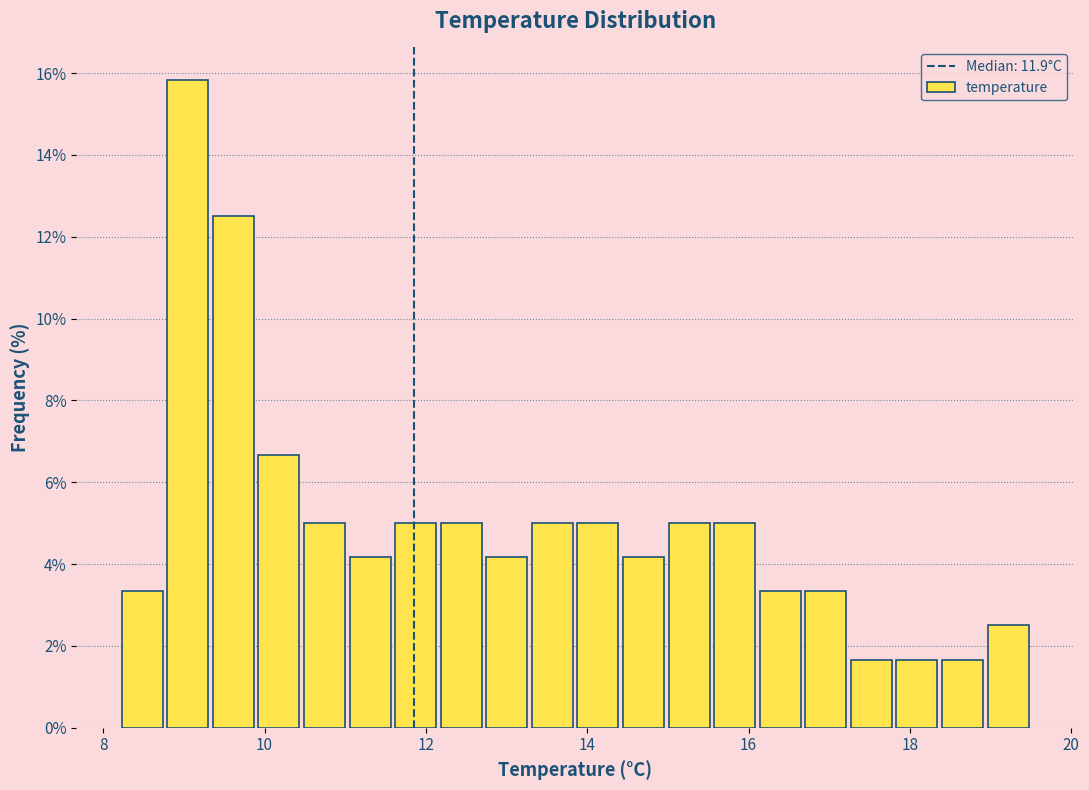

Read against the x-axis, roughly where is the centre of the tallest bar?

9.0